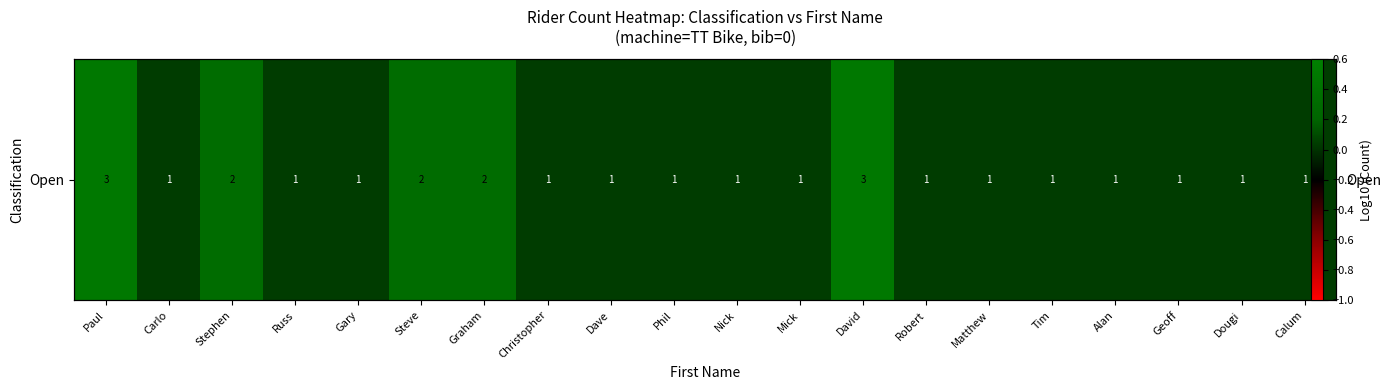

The chart shows a value of 0.0 at Nick. True or false?

False